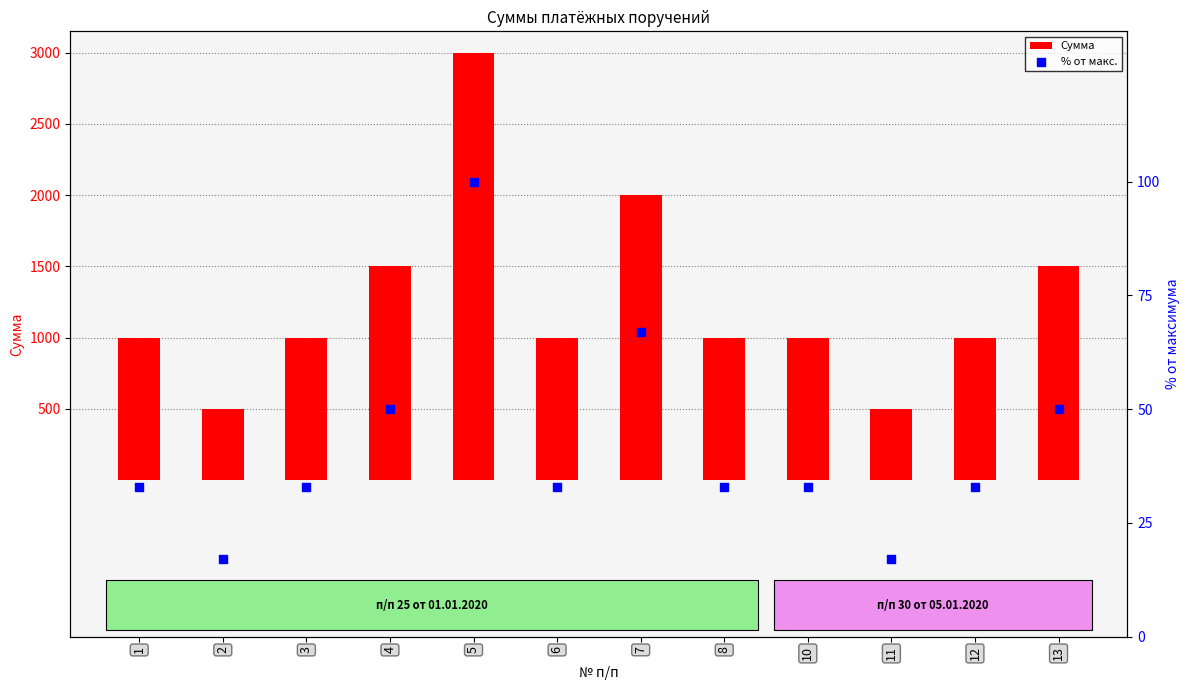

What is the total value across all series at 3?

1033